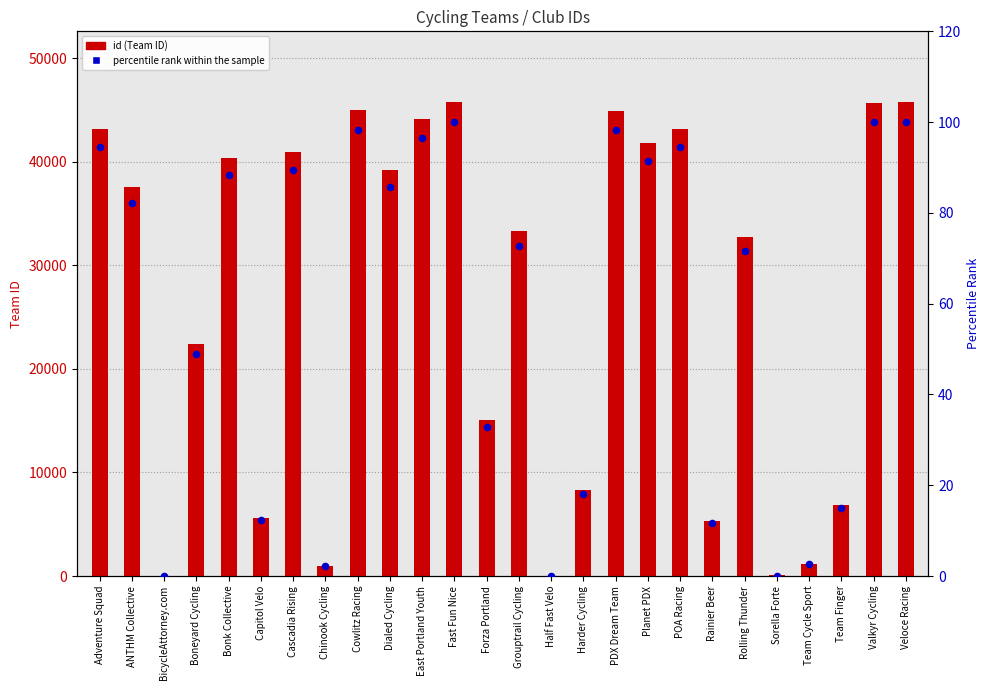

What is the total value across all series at Rolling Thunder?

32835.6